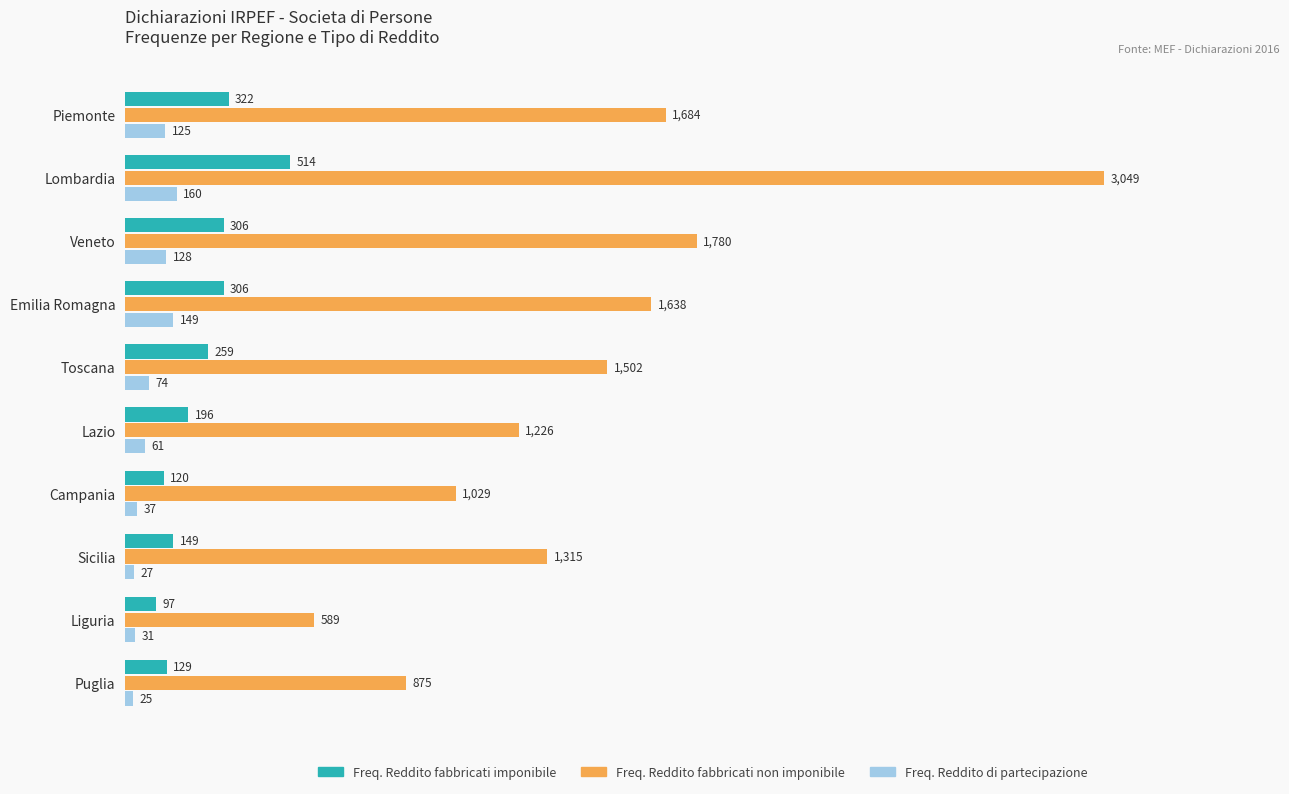

What is the difference between the highest and lowest values at Campania?

992